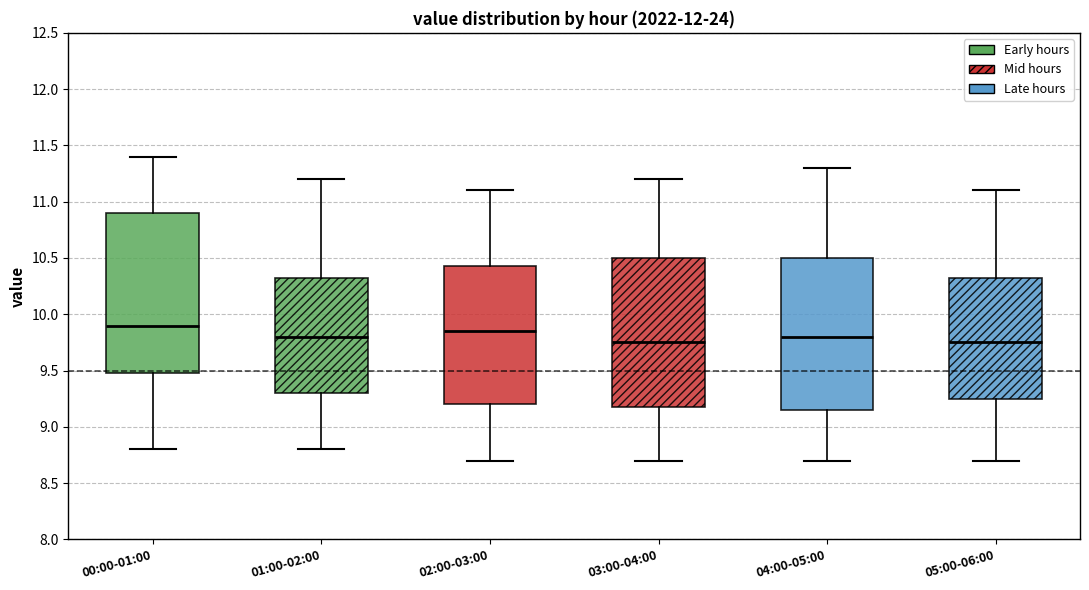

Where does the median line of the box for 00:00-01:00 sit on the y-axis? The values are not printed on the chart, so give them approximately, as read against the axis.

9.90